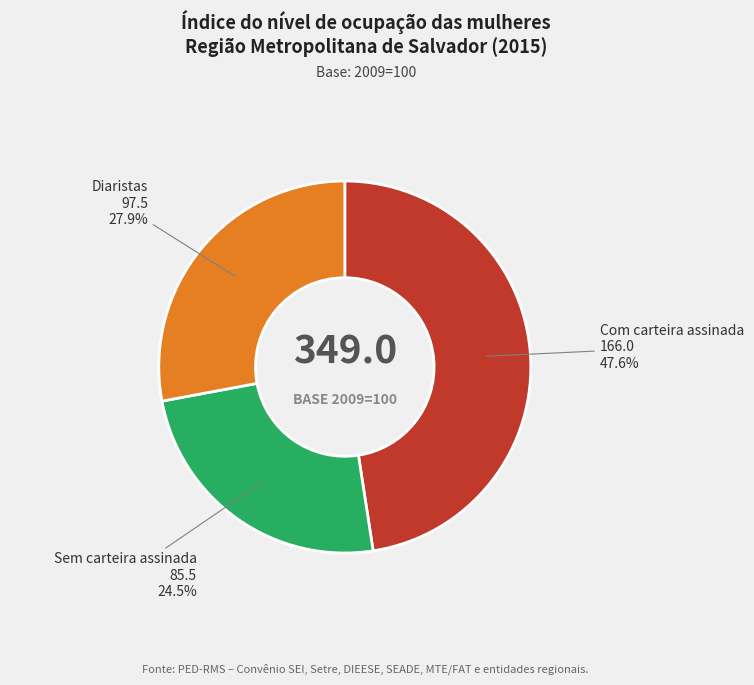

Does any single category account for the majority?

No